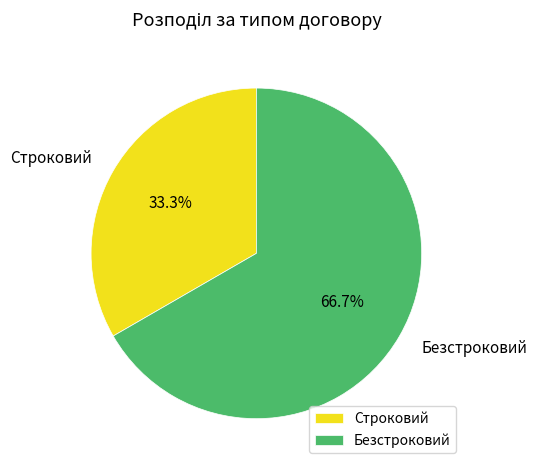

Does Строковий account for over 50% of the chart?

No